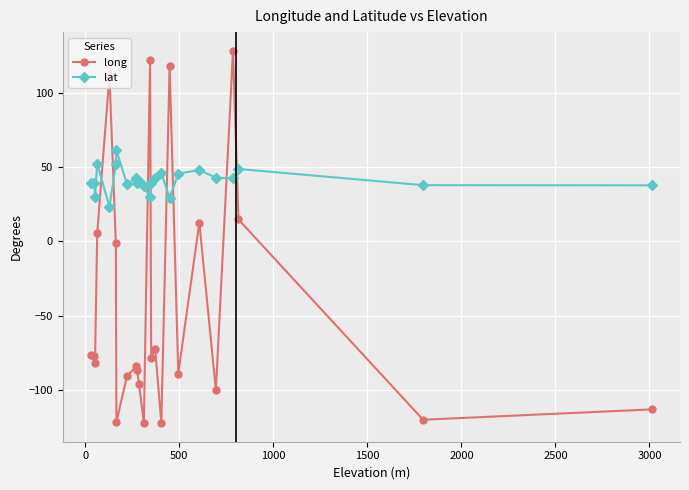

Which series has the largest range (max minus min)?

long